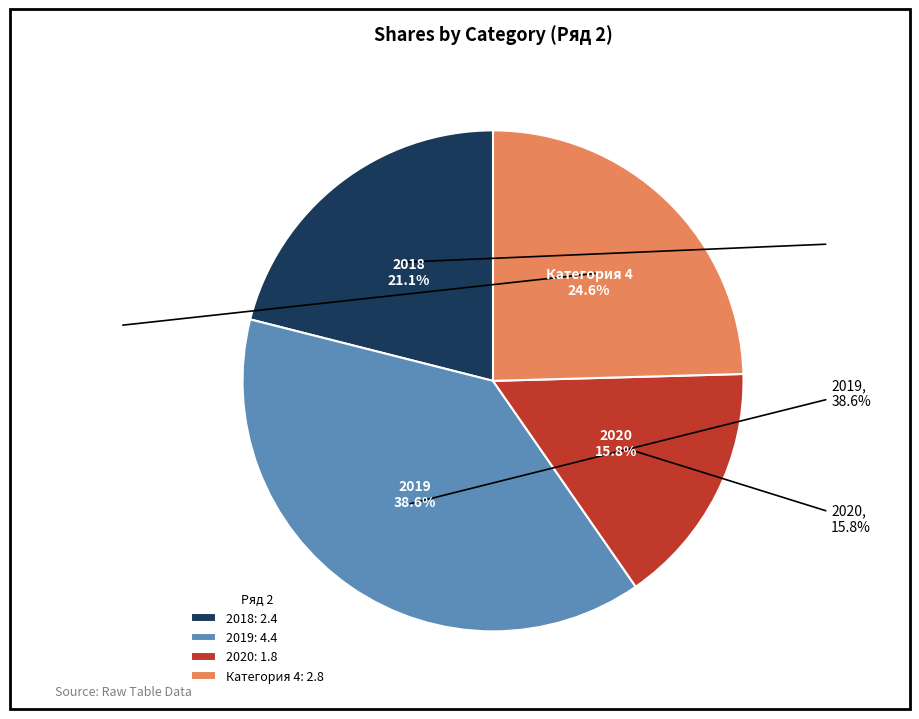

What is the smallest slice in the pie chart?

2020